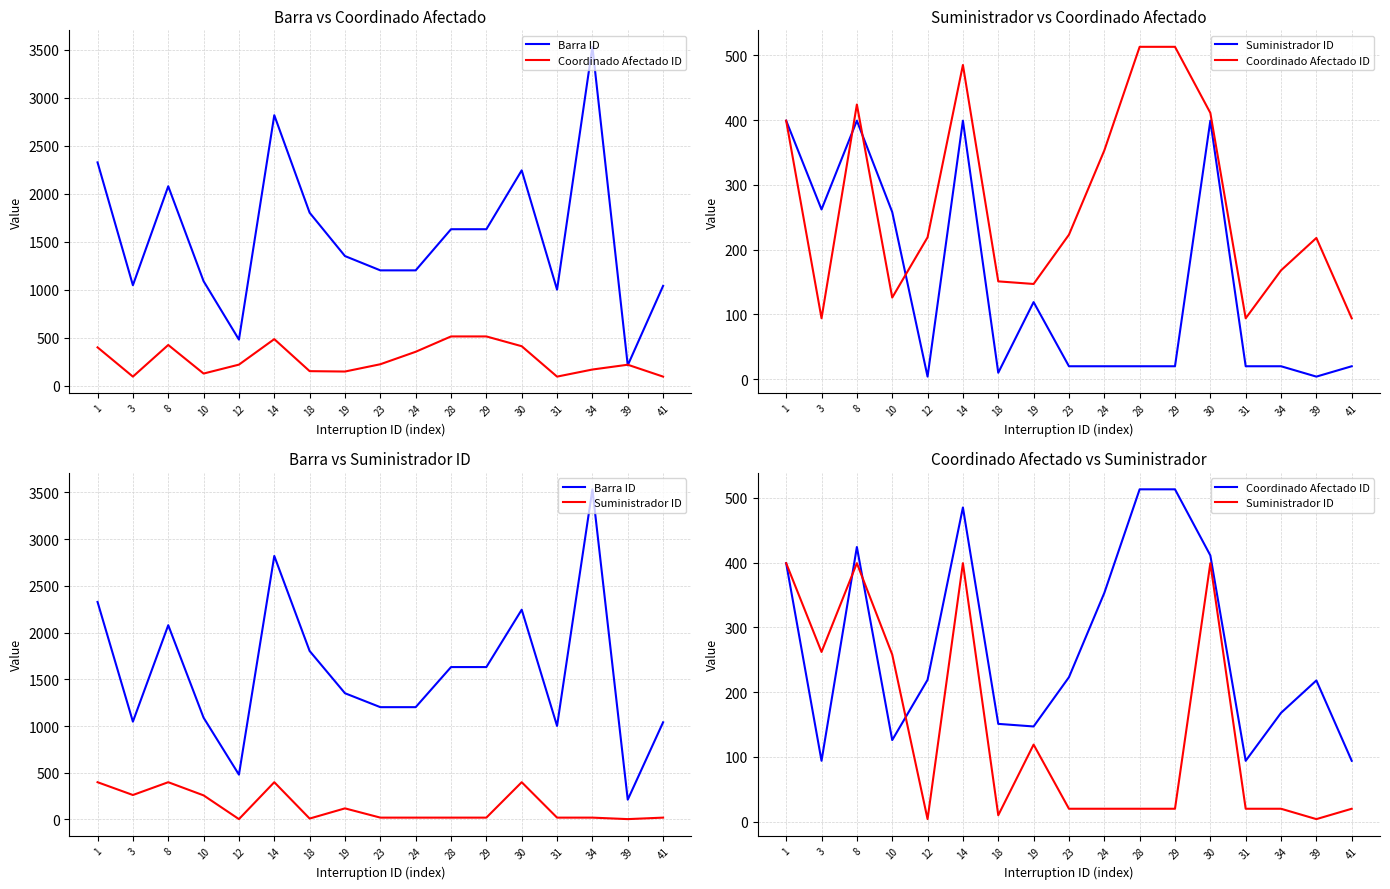

What is the spread (max minus min) of values at 28?

1611